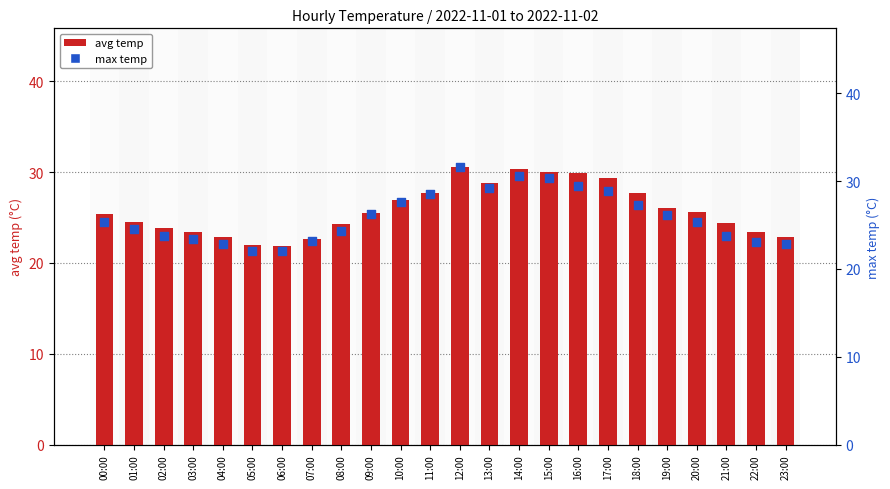

At which category is the sum across all series the highest?

12:00